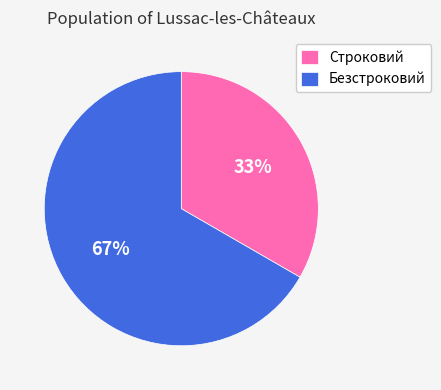

The Строковий slice represents 33% of the pie. True or false?

True